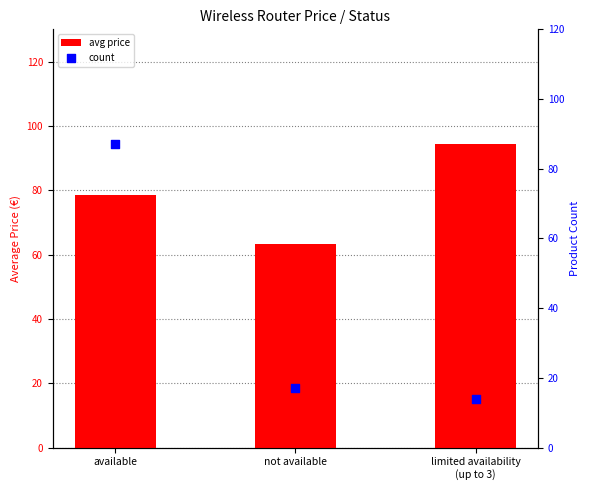

Which series has the largest total across all categories?

avg price